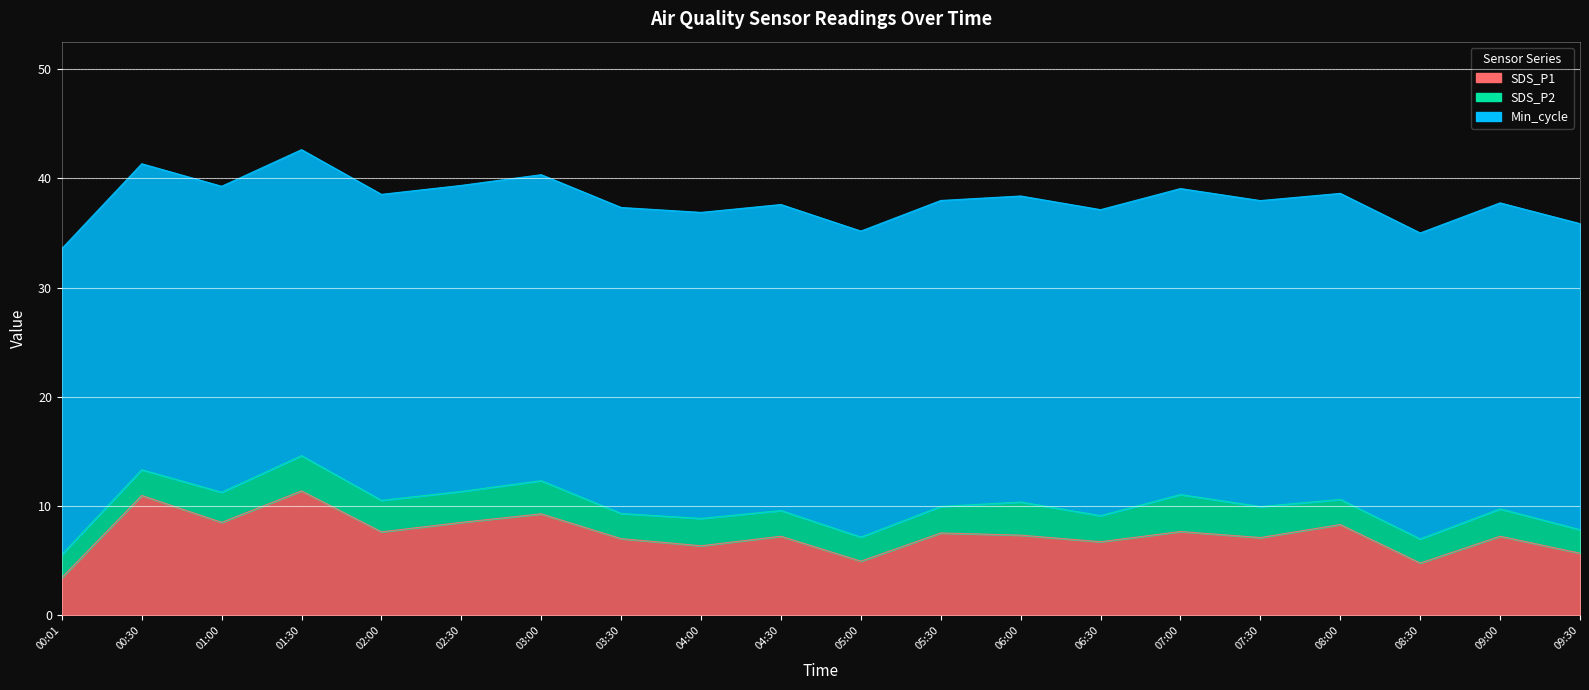

Where is the first local maximum for SDS_P2?

01:30